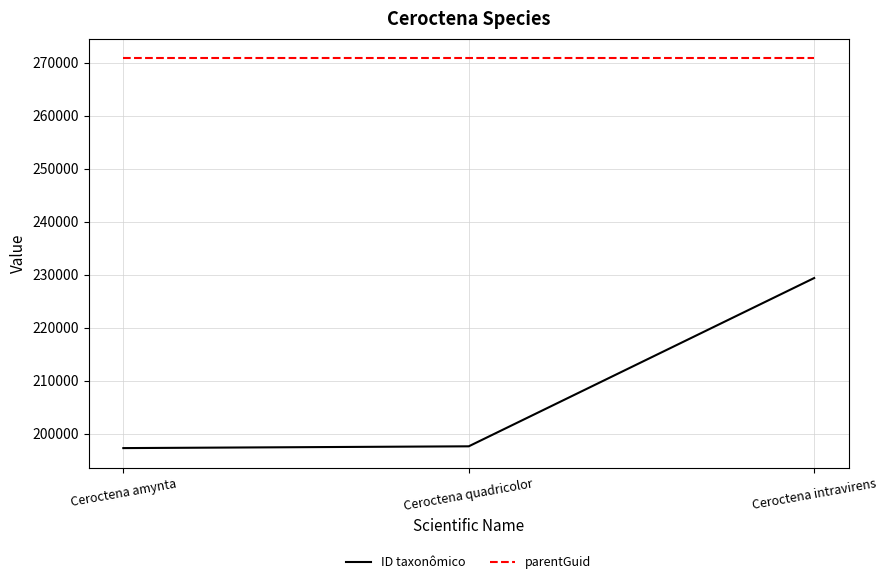

Where is ID taxonômico nearest to the value 213320?

Ceroctena quadricolor